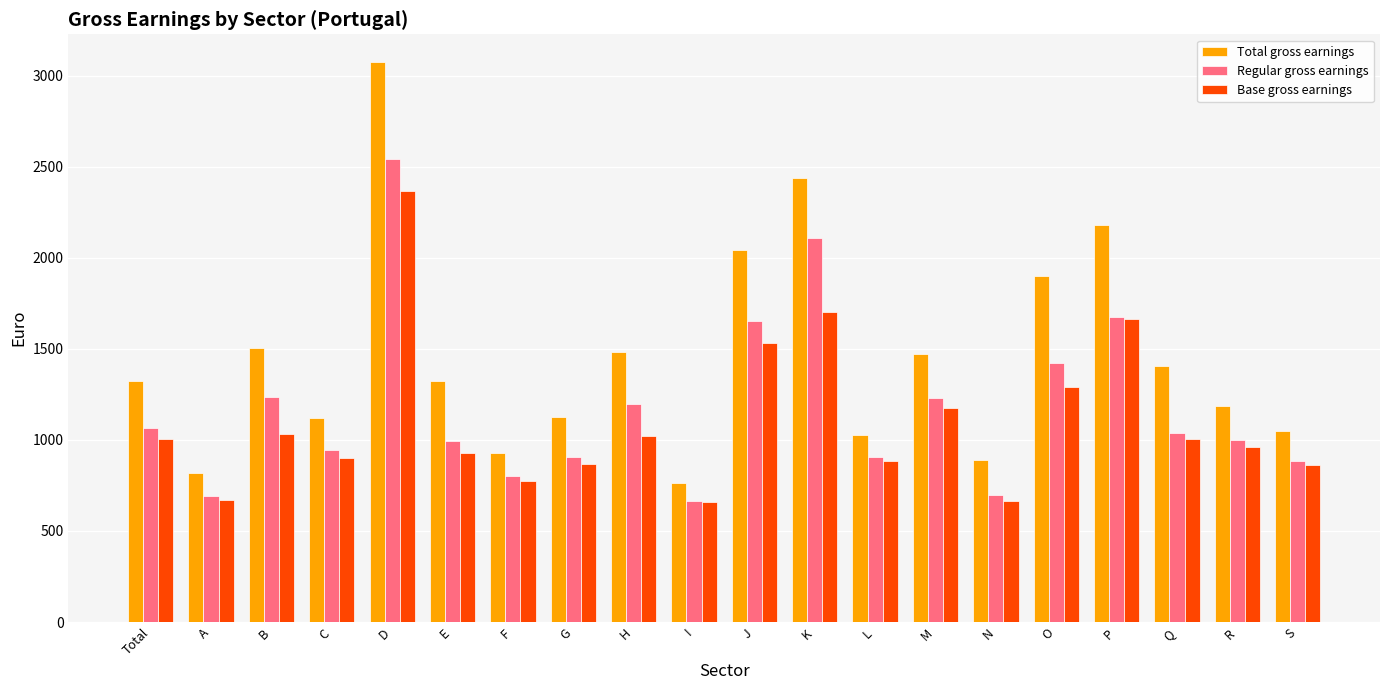

How many distinct data groups are displayed?

3